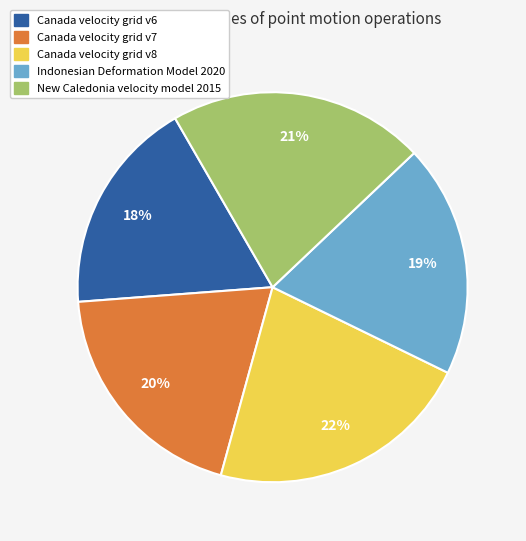

Do New Caledonia velocity model 2015 and Canada velocity grid v8 together represent more than half of the pie?

No